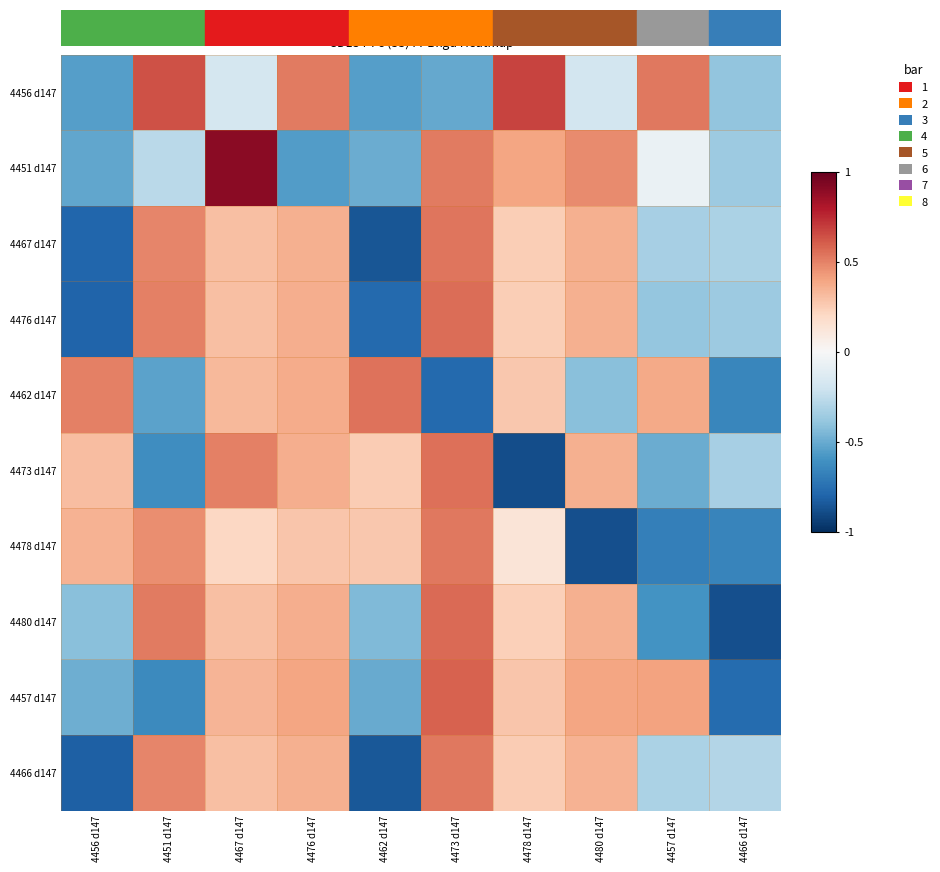

What is the greatest value displayed?

0.9